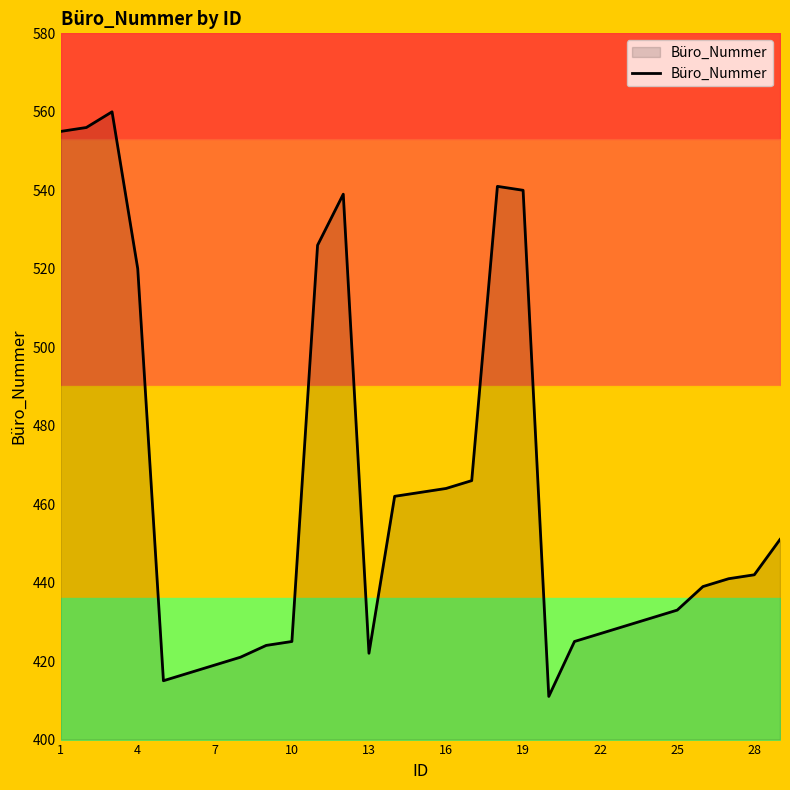

The Büro_Nummer series shows 193 at 10. True or false?

False